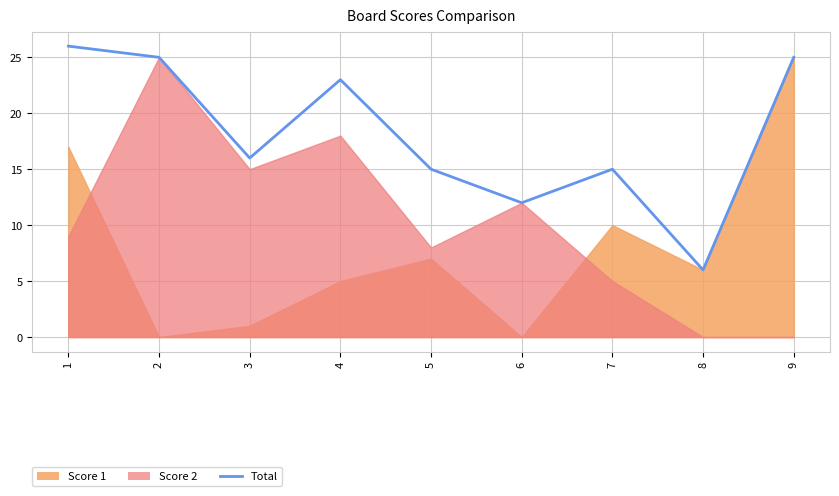

At which label is the value closest to 16?

3